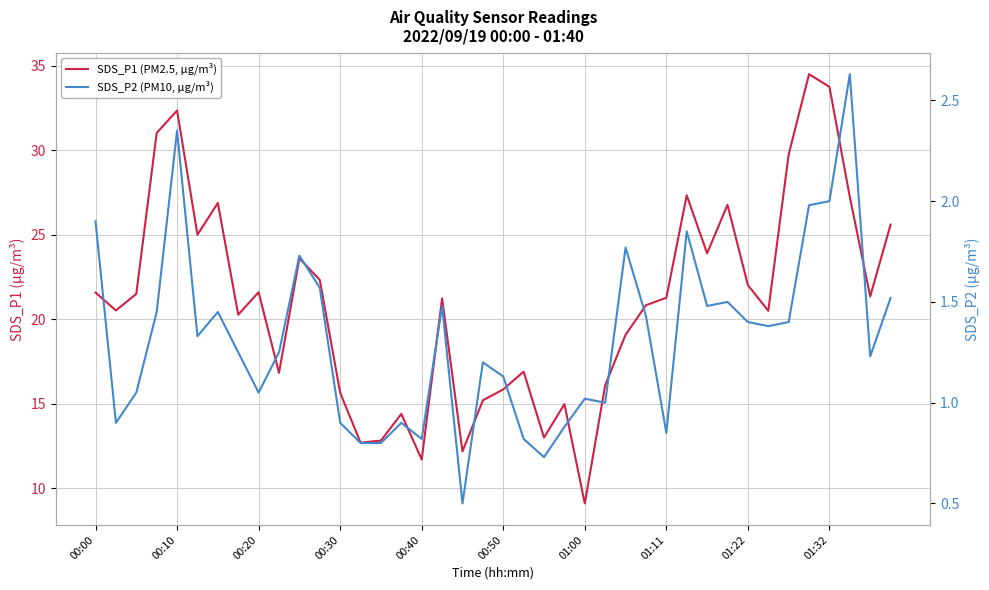

True or false: SDS_P1 (PM2.5, µg/m³) has more than 2 points higher than both neighbors.

True